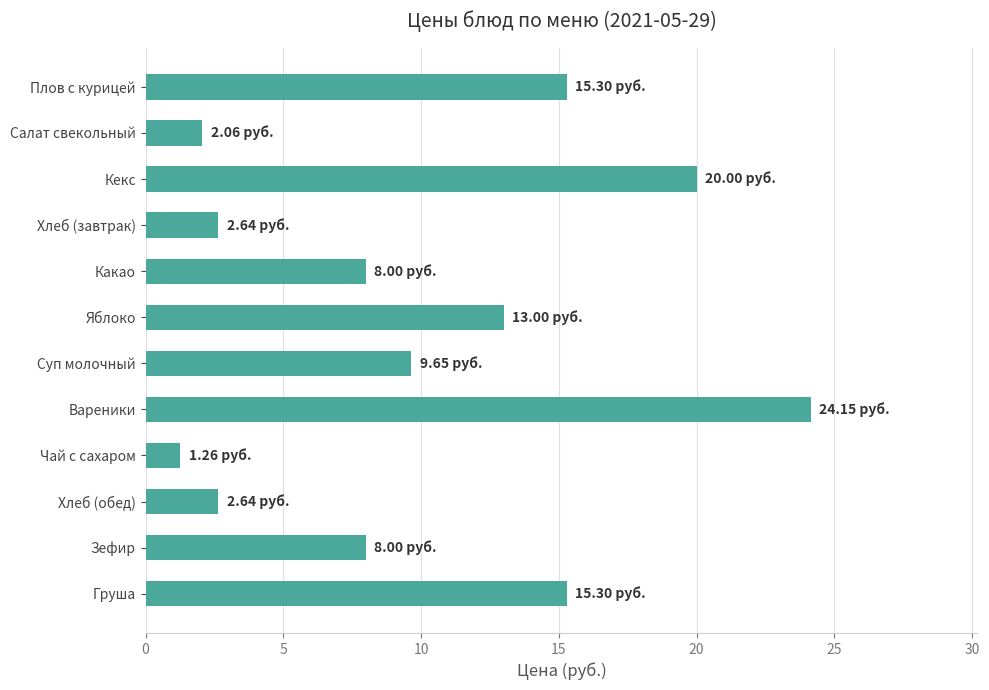

Does the chart contain stacked bars?

No